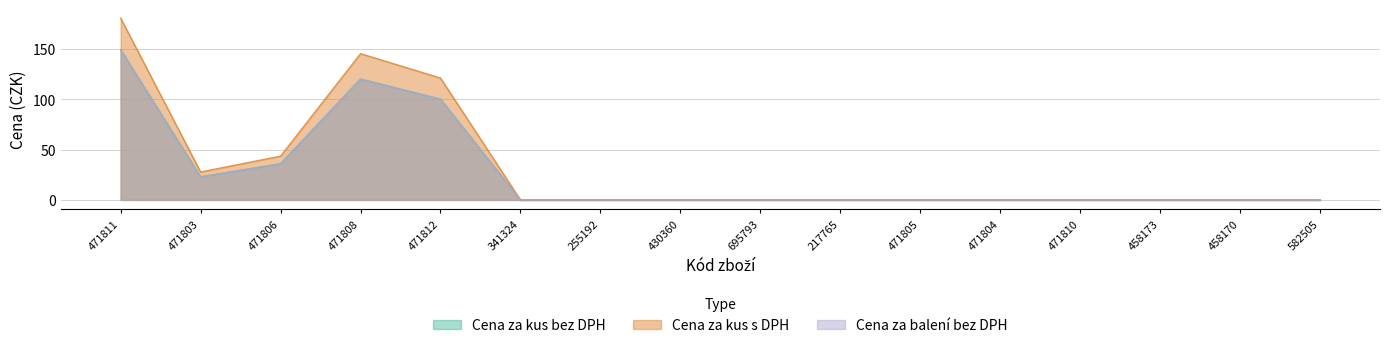

What is the difference between the second highest and minimum values in the Cena za kus bez DPH series?

119.9